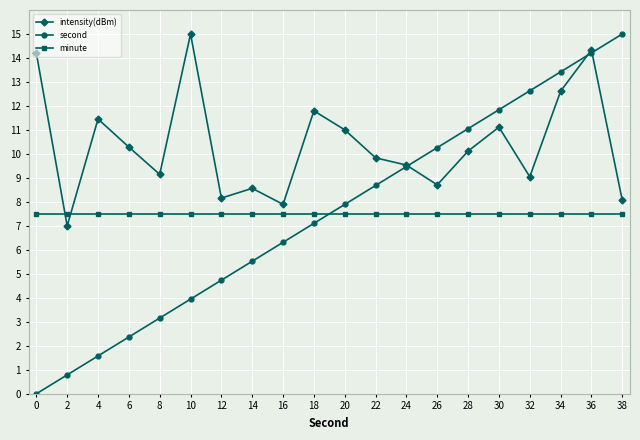

How many data points in intensity(dBm) are above 10?

10